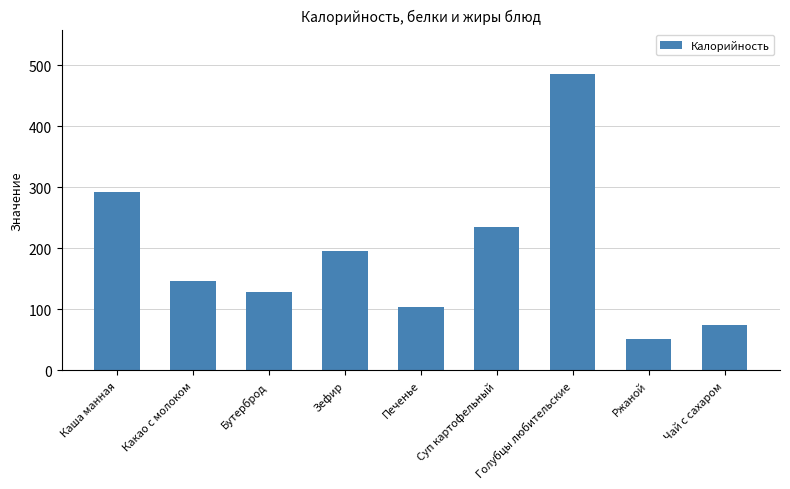

Approximately how many times larger is the value at Чай с сахаром compared to Каша манная?

0.3